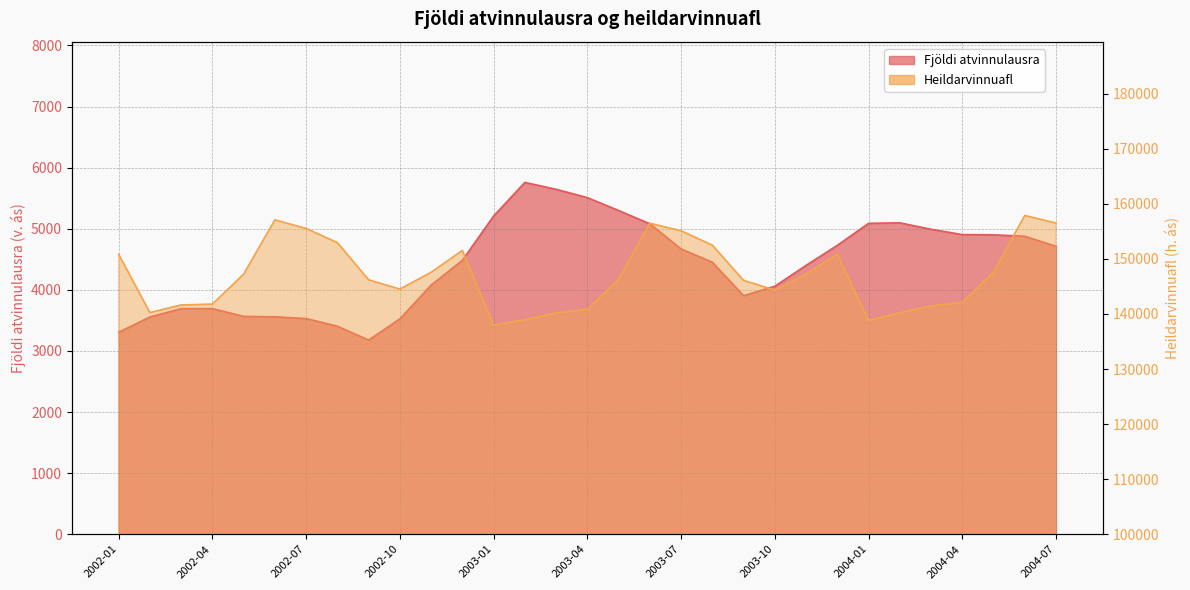

Rank the series at 2002-04 from highest to lowest value.

Heildarvinnuafl, Fjöldi atvinnulausra